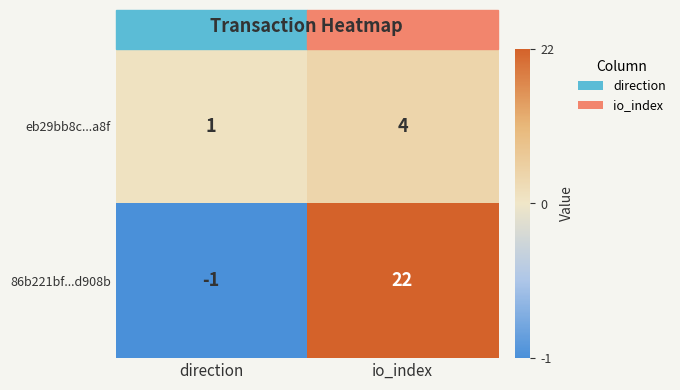

Which series has the largest total across all categories?

86b221bf...d908b